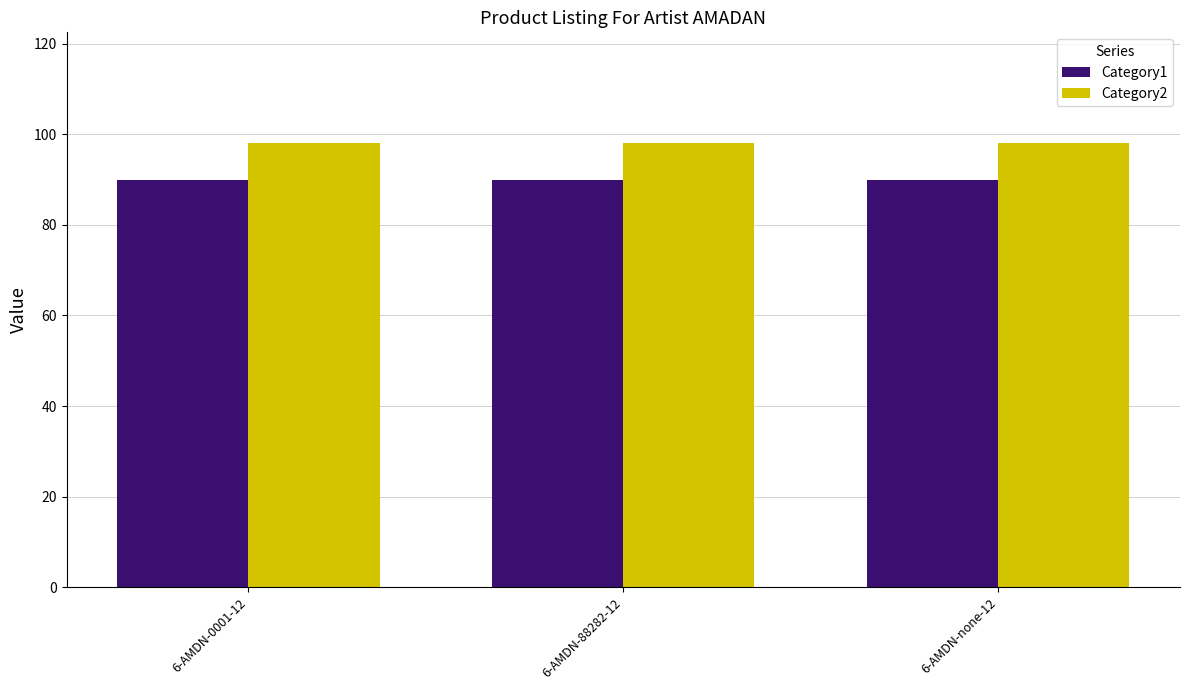

What is the maximum value shown in the chart?

98